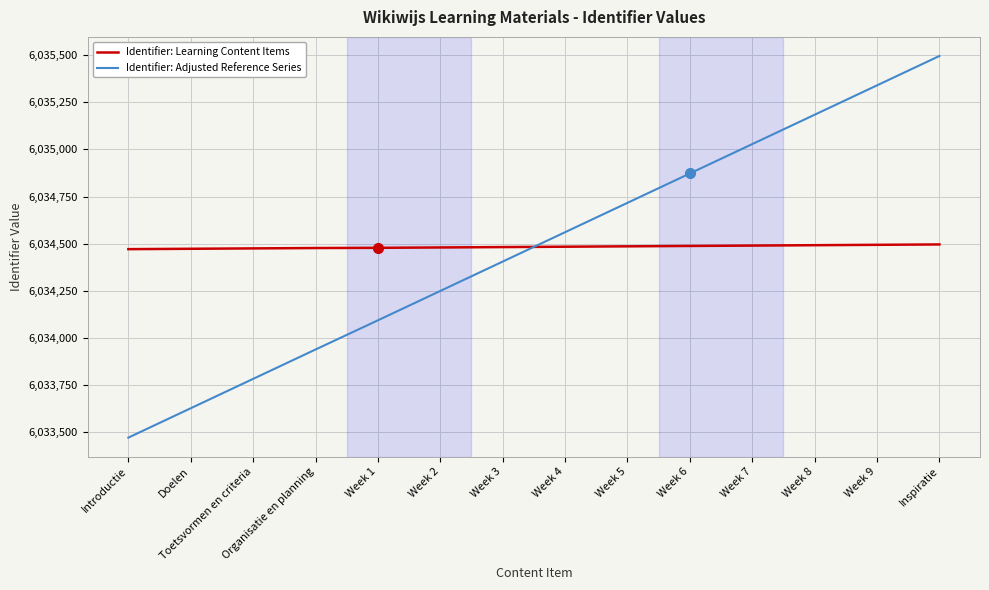

What are all the series names shown in the legend?

Identifier: Learning Content Items, Identifier: Adjusted Reference Series